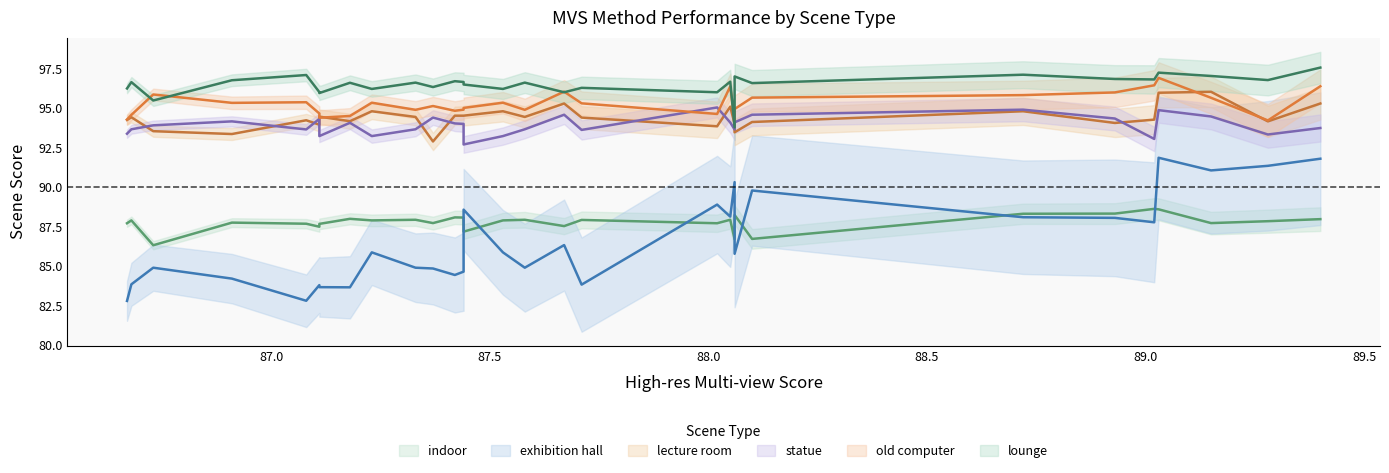

What is the difference between the maximum and minimum values in the indoor series?

2.3